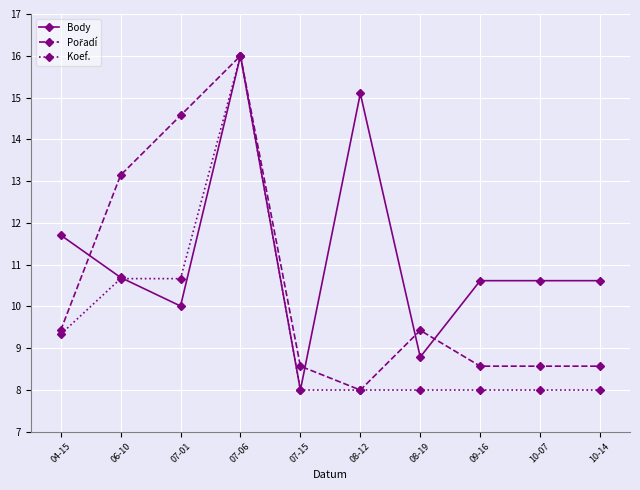

True or false: Koef. has more than 0 points higher than both neighbors.

True